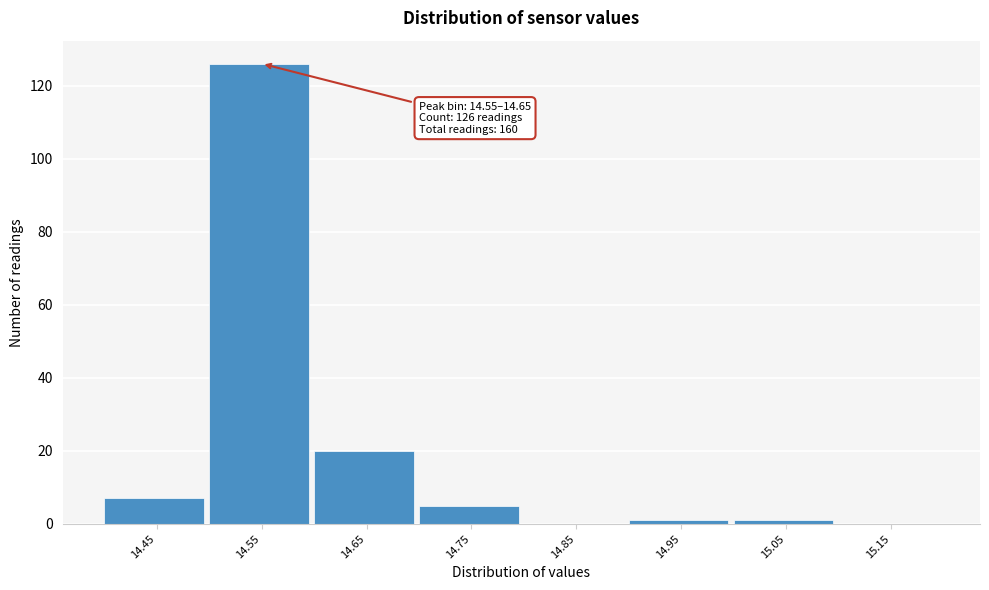

Reading right to left, list all the values displayed in this chart.

15.15=0	15.05=1	14.95=1	14.85=0	14.75=5	14.65=20	14.55=126	14.45=7